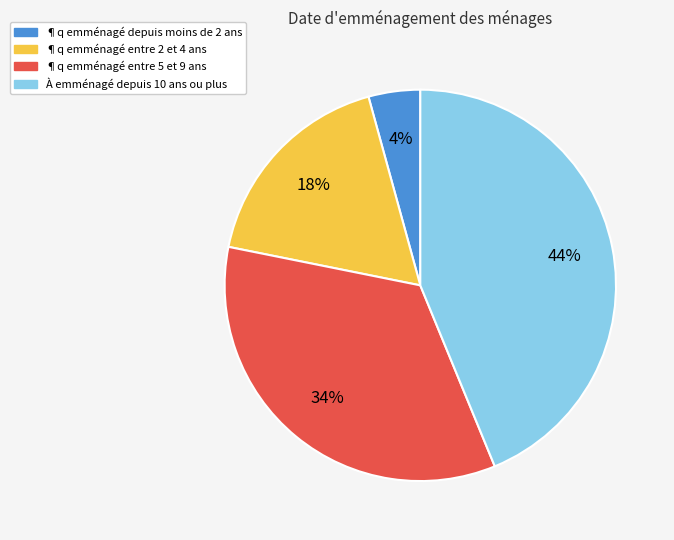

Is there any slice that represents more than half of the pie?

No